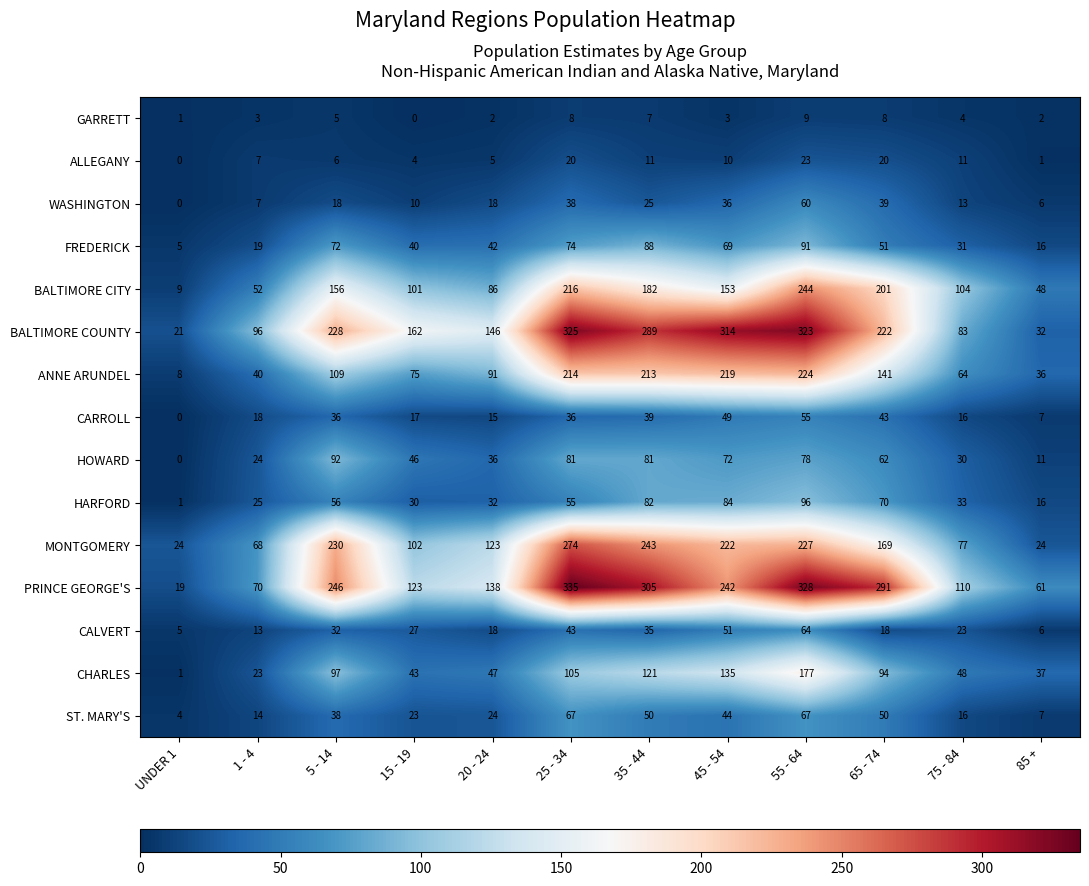

How many distinct data groups are displayed?

15